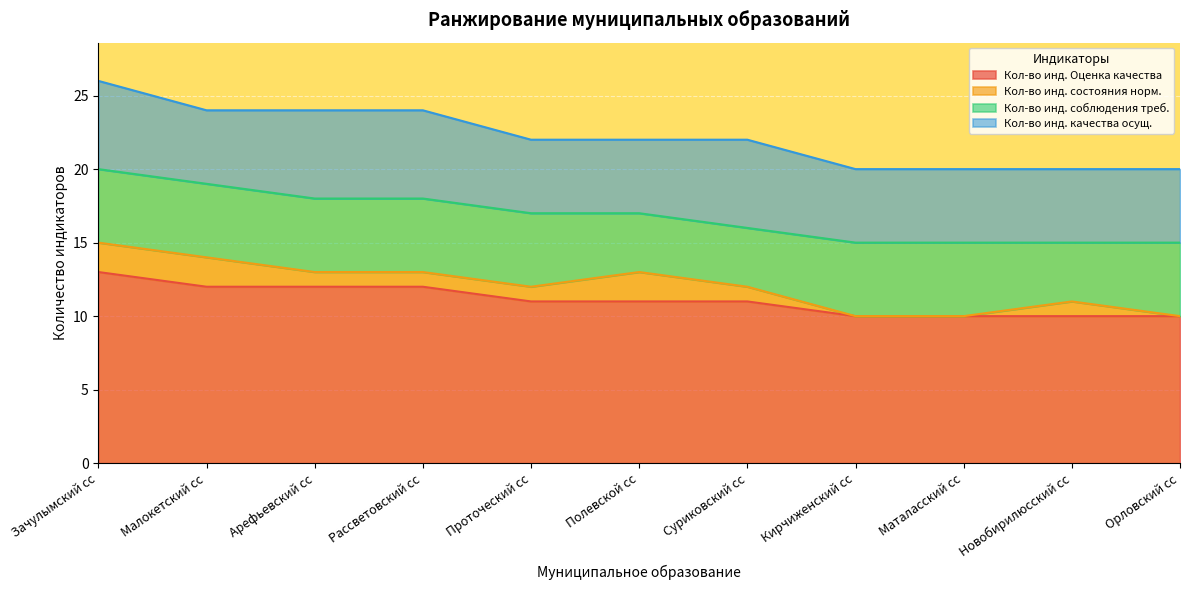

Reading left to right, transcribe all the data shown in this chart.

Кол-во инд. Оценка качества: Зачулымский сс=13	Малокетский сс=12	Арефьевский сс=12	Рассветовский сс=12	Проточеский сс=11	Полевской сс=11	Суриковский сс=11	Кирчиженский сс=10	Маталасский сс=10	Новобирилюсский сс=10	Орловский сс=10
Кол-во инд. состояния норм.: Зачулымский сс=2	Малокетский сс=2	Арефьевский сс=1	Рассветовский сс=1	Проточеский сс=1	Полевской сс=2	Суриковский сс=1	Кирчиженский сс=0	Маталасский сс=0	Новобирилюсский сс=1	Орловский сс=0
Кол-во инд. соблюдения треб.: Зачулымский сс=5	Малокетский сс=5	Арефьевский сс=5	Рассветовский сс=5	Проточеский сс=5	Полевской сс=4	Суриковский сс=4	Кирчиженский сс=5	Маталасский сс=5	Новобирилюсский сс=4	Орловский сс=5
Кол-во инд. качества осущ.: Зачулымский сс=6	Малокетский сс=5	Арефьевский сс=6	Рассветовский сс=6	Проточеский сс=5	Полевской сс=5	Суриковский сс=6	Кирчиженский сс=5	Маталасский сс=5	Новобирилюсский сс=5	Орловский сс=5